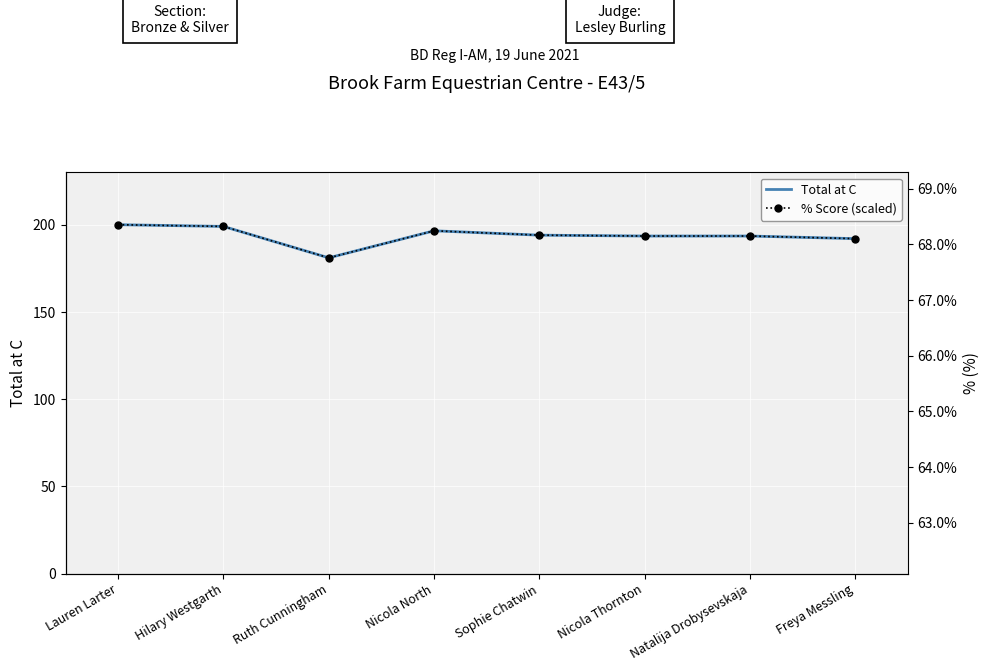

True or false: Total at C has a value of 194.0 at Sophie Chatwin.

True